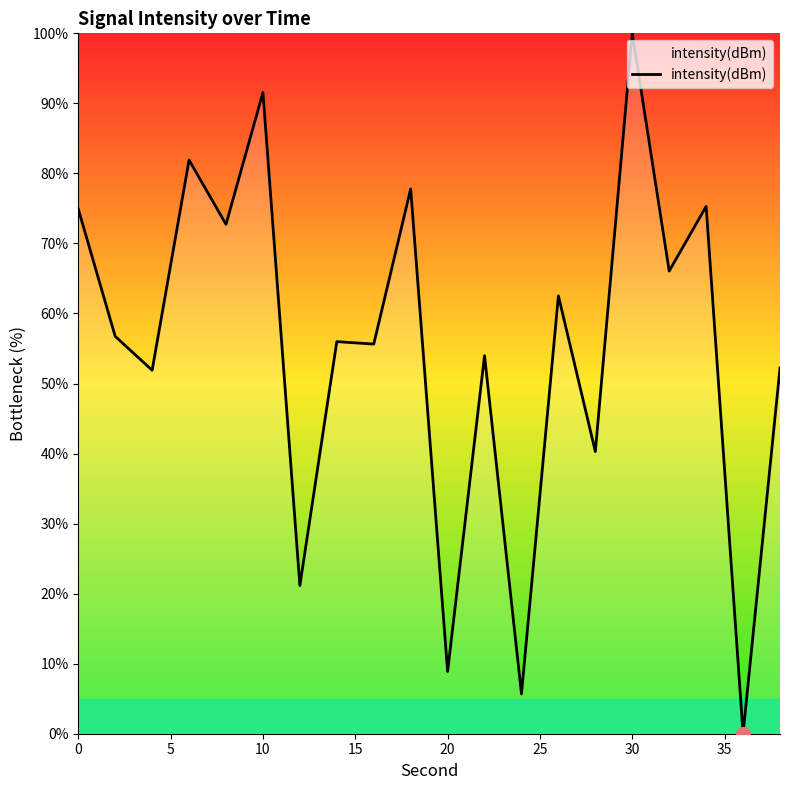

What is the maximum value shown in the chart?

100.0